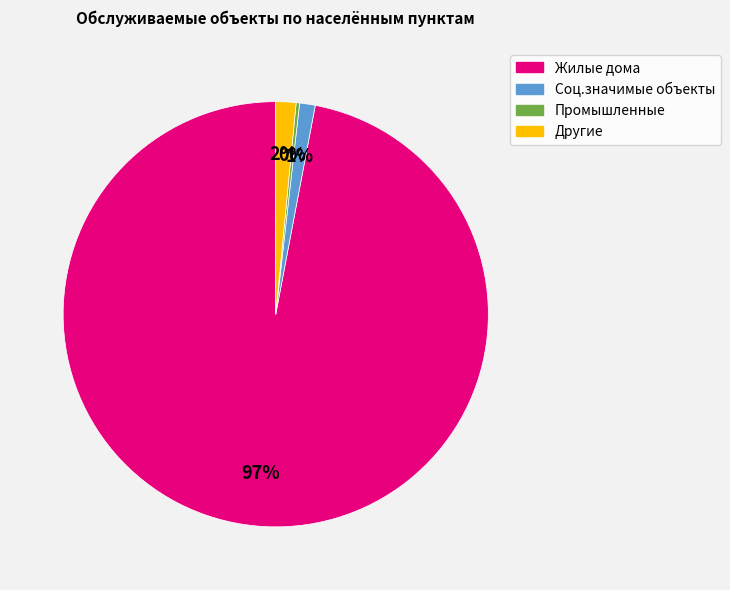

To the nearest percent, what is the average slice percentage?

25%